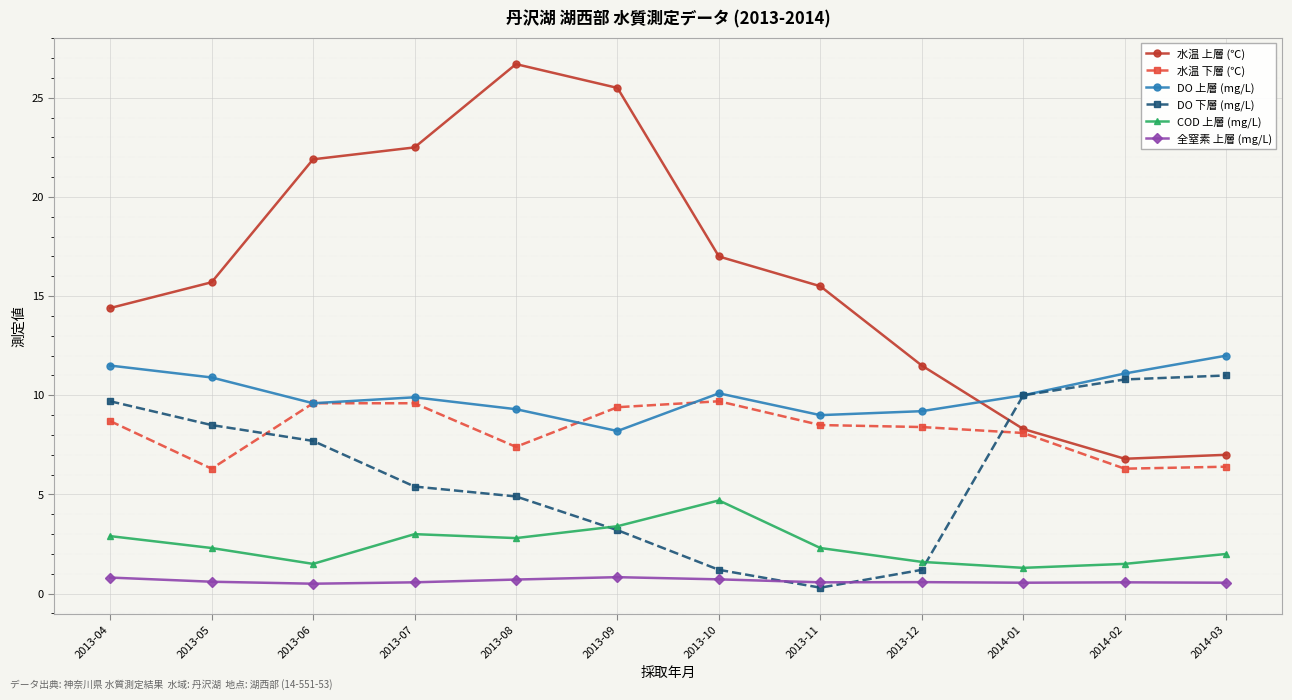

What position from the left is 2013-04?

1